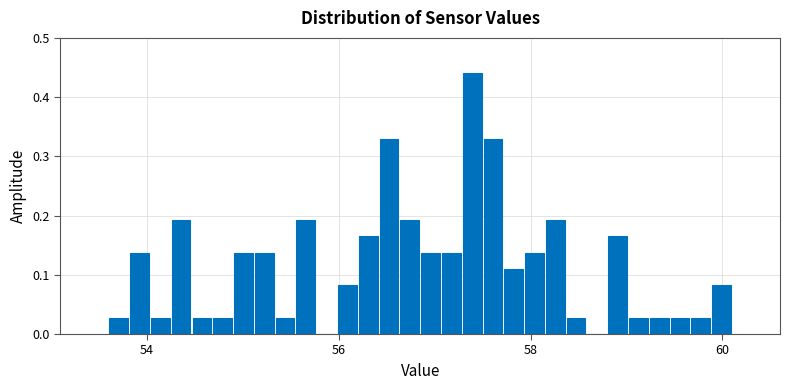

Around what value on the x-axis is the tallest bar? Give the approximate position of its centre, as read against the axis.

57.4